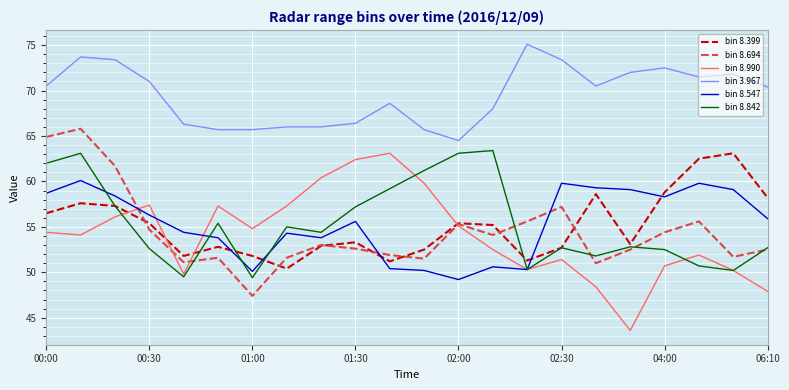

True or false: bin 3.967 has more than 1 interior local peaks.

True